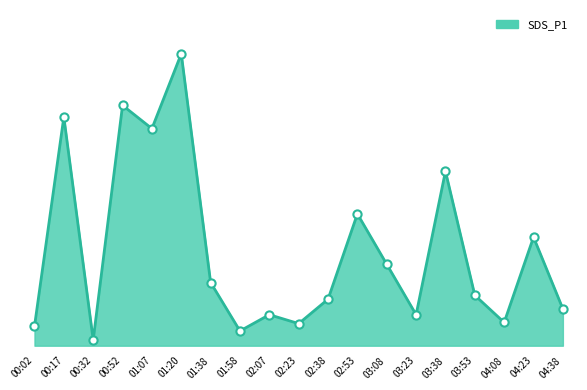

Approximately how many times larger is the value at 02:53 compared to 00:52?

0.5